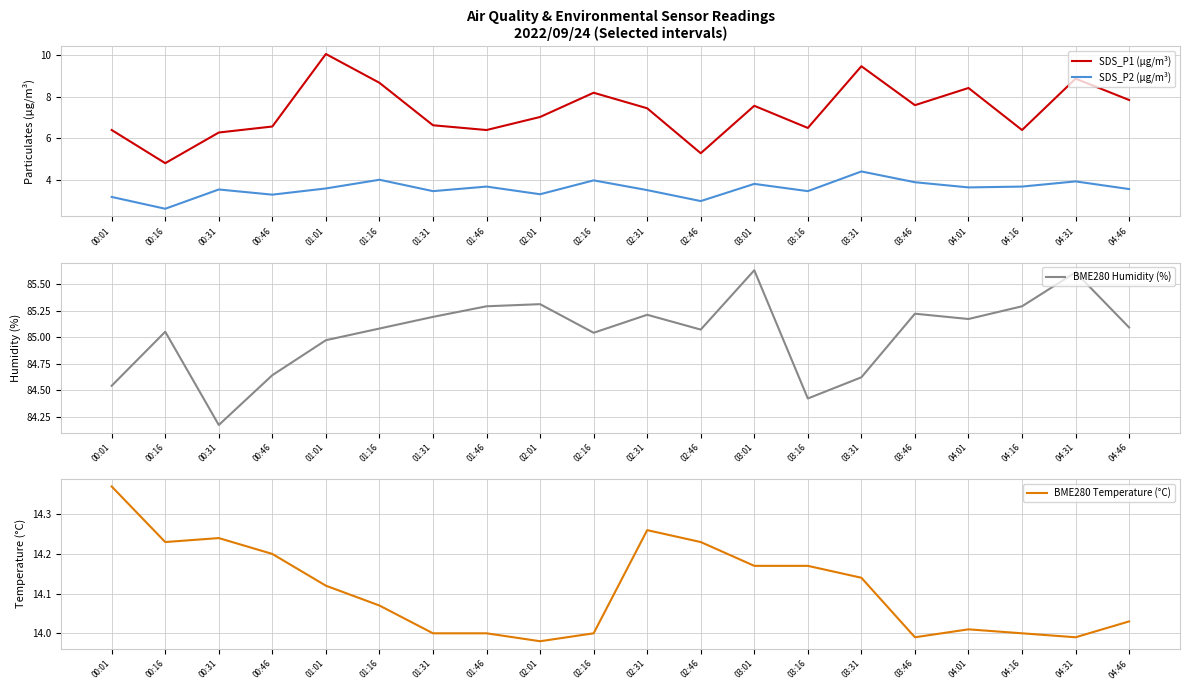

The BME280 Temperature (°C) series shows 20.7 at 01:31. True or false?

False